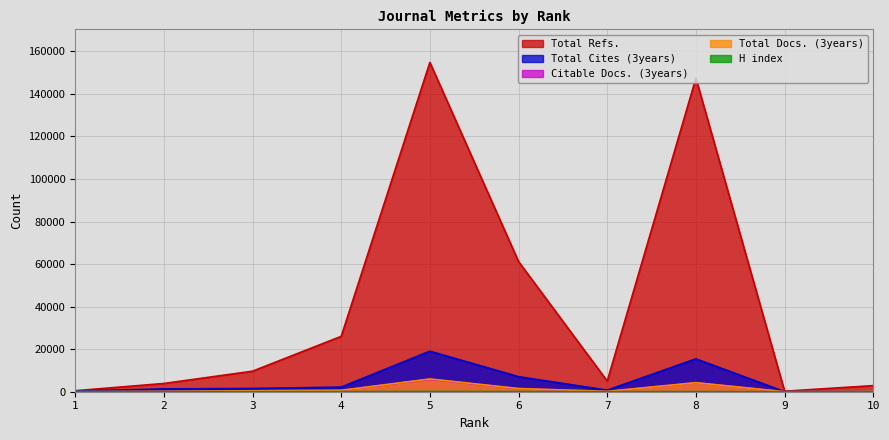

Rank the series by their maximum value, from highest to lowest.

Total Refs., Total Cites (3years), Total Docs. (3years), Citable Docs. (3years), H index